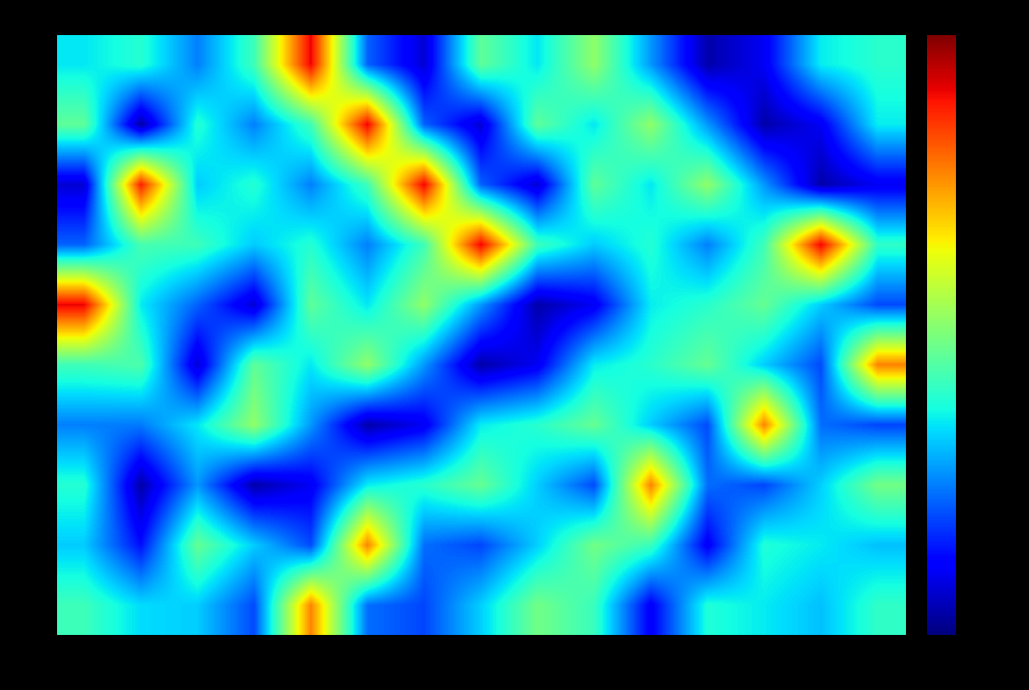

Reading left to right, extract all data points from this chart.

0: 0=-129.2	1=-129.9	2=-130.0	3=-131.2	4=-126.1	5=-130.9	6=-131.3	7=-130.0	8=-128.6	9=-129.2	10=-132.0	11=-129.5	12=-129.8	13=-130.2	14=-129.3
2: 0=-130.1	1=-131.8	2=-128.8	3=-130.0	4=-131.2	5=-126.1	6=-130.9	7=-131.3	8=-130.0	9=-128.6	10=-129.2	11=-132.0	12=-129.5	13=-129.8	14=-130.2
4: 0=-129.5	1=-132.7	2=-130.5	3=-132.7	4=-132.1	5=-129.8	6=-129.4	7=-128.8	8=-130.0	9=-131.2	10=-126.1	11=-130.9	12=-131.3	13=-130.0	14=-128.6
6: 0=-130.7	1=-130.8	2=-129.8	3=-128.3	4=-130.5	5=-132.7	6=-132.1	7=-129.8	8=-129.4	9=-128.8	10=-130.0	11=-131.2	12=-126.1	13=-130.9	14=-131.3
8: 0=-129.2	1=-129.0	2=-132.3	3=-128.8	4=-129.8	5=-128.3	6=-130.5	7=-132.7	8=-132.1	9=-129.8	10=-129.4	11=-128.8	12=-130.0	13=-131.2	14=-126.1
10: 0=-124.8	1=-129.8	2=-131.0	3=-132.3	4=-128.8	5=-129.8	6=-128.3	7=-130.5	8=-132.7	9=-132.1	10=-129.8	11=-129.4	12=-128.8	13=-130.0	14=-131.2
12: 0=-131.0	1=-129.1	2=-129.2	3=-130.1	4=-129.5	5=-130.7	6=-129.2	7=-124.8	8=-129.2	9=-130.1	10=-129.5	11=-130.7	12=-129.2	13=-124.8	14=-129.3
14: 0=-132.3	1=-125.1	2=-130.1	3=-129.5	4=-130.7	5=-129.2	6=-124.8	7=-131.0	8=-132.3	9=-128.8	10=-129.8	11=-128.3	12=-130.5	13=-132.7	14=-132.1
16: 0=-128.8	1=-132.7	2=-129.5	3=-130.7	4=-129.2	5=-124.8	6=-131.0	7=-132.3	8=-128.8	9=-129.8	10=-128.3	11=-130.5	12=-132.7	13=-132.1	14=-129.8
18: 0=-129.8	1=-129.4	2=-130.7	3=-129.2	4=-124.8	5=-131.0	6=-132.3	7=-128.8	8=-129.8	9=-128.3	10=-130.5	11=-132.7	12=-132.1	13=-129.8	14=-129.4